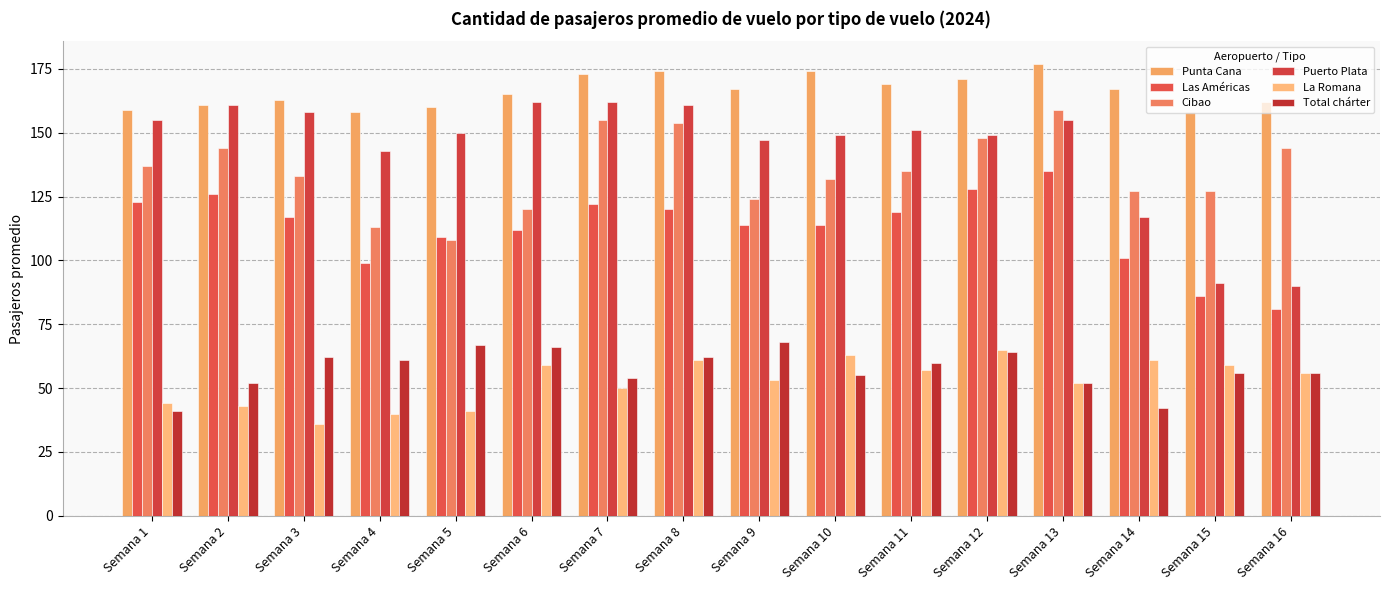

How many categories are shown in the chart?

16